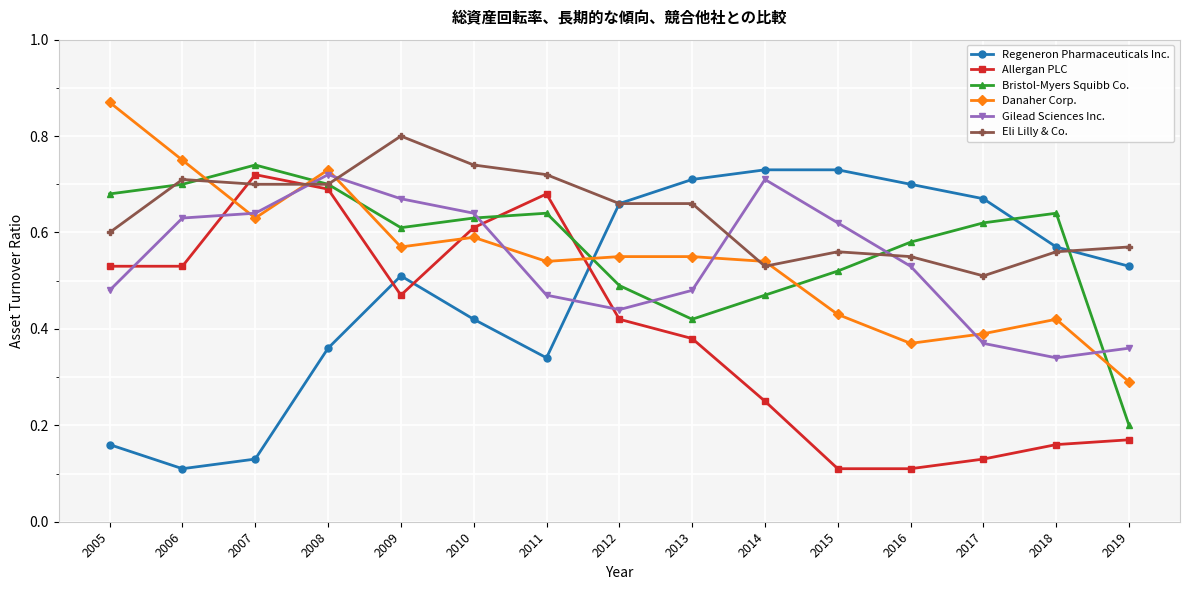

True or false: Bristol-Myers Squibb Co. and Gilead Sciences Inc. intersect in this chart.

True